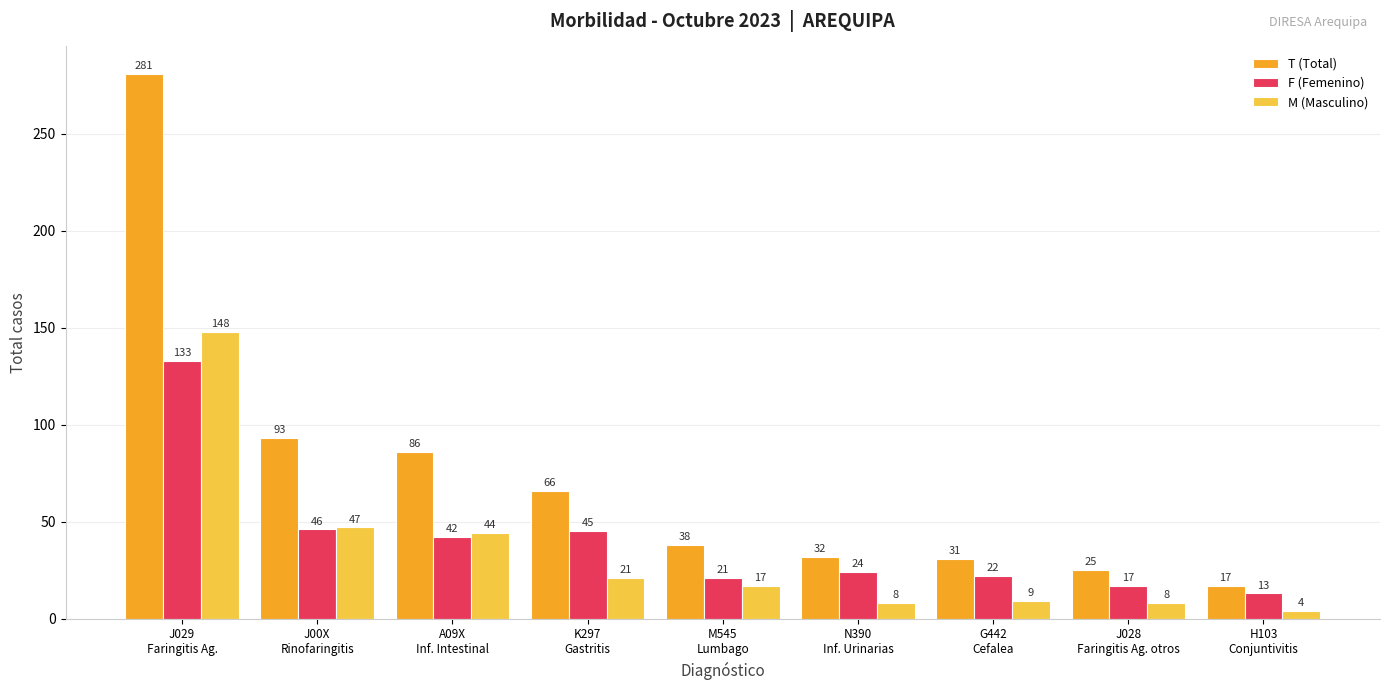

Which series has the largest total across all categories?

T (Total)